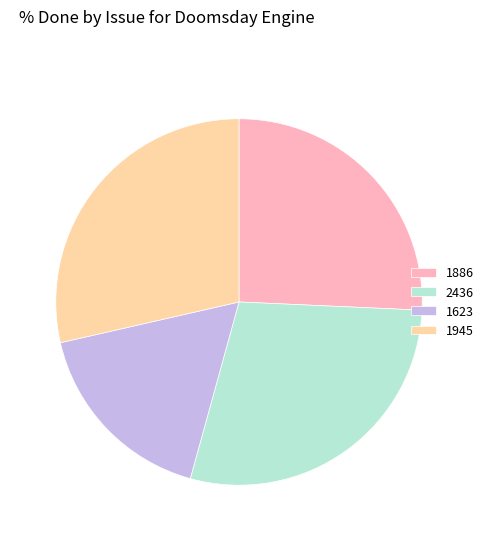

How many slices are in this pie chart?

4